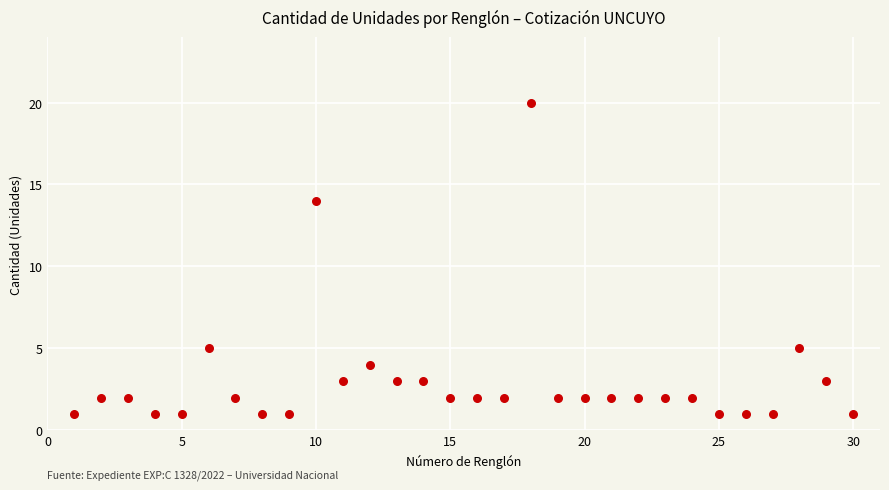

What is the range of X values (max minus min)?

29